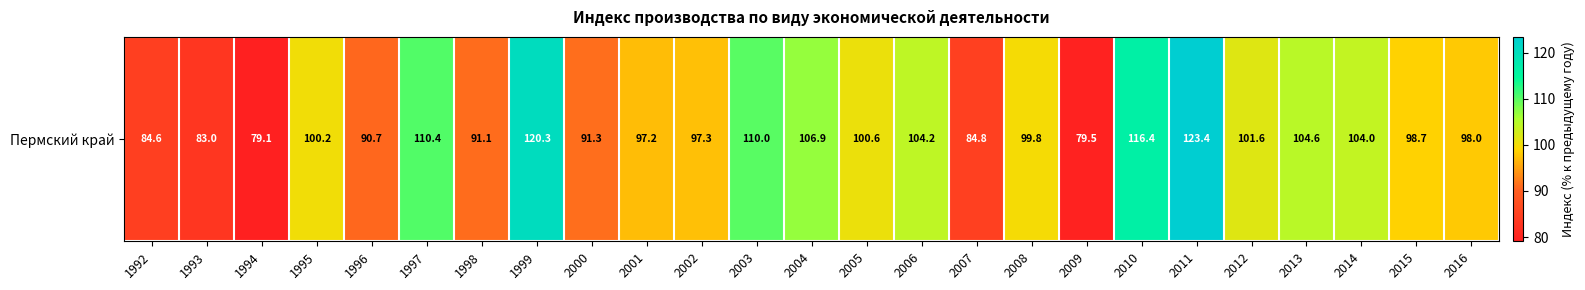

What is the difference between the maximum and minimum values?

44.3